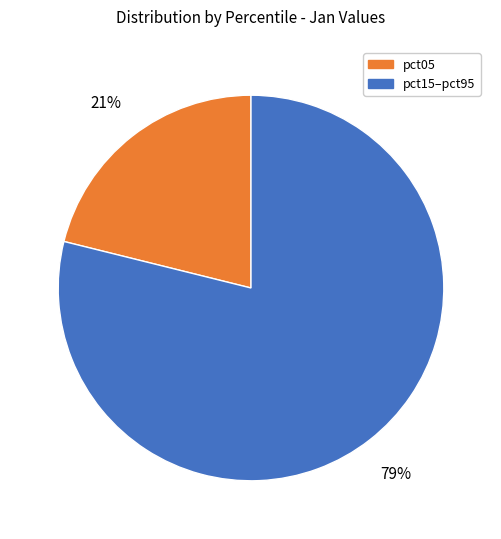

Do pct05 and pct15–pct95 together represent more than half of the pie?

Yes